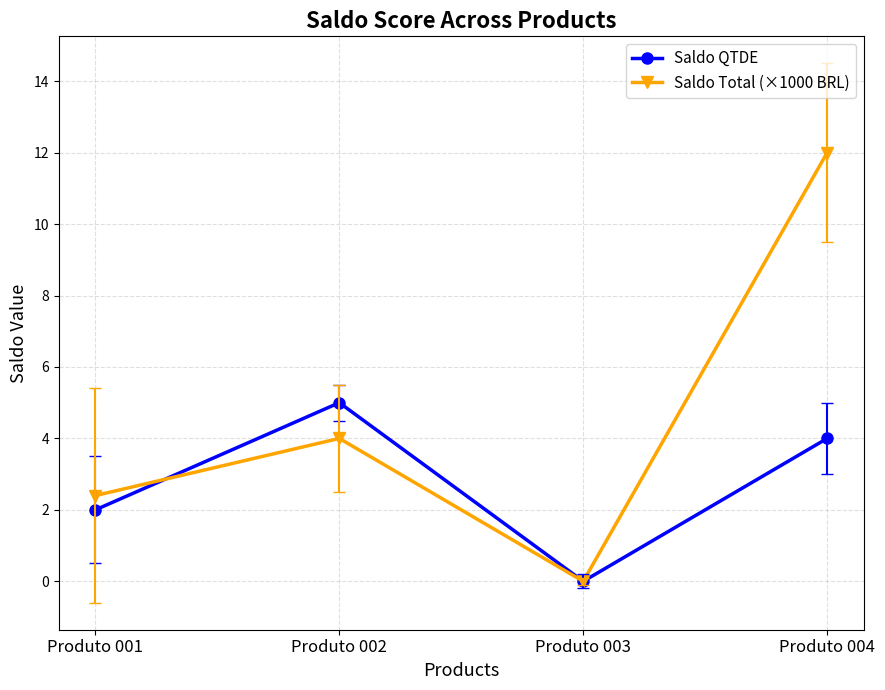

Is it true that Saldo Total (×1000 BRL) equals 0.8 at Produto 001?

False